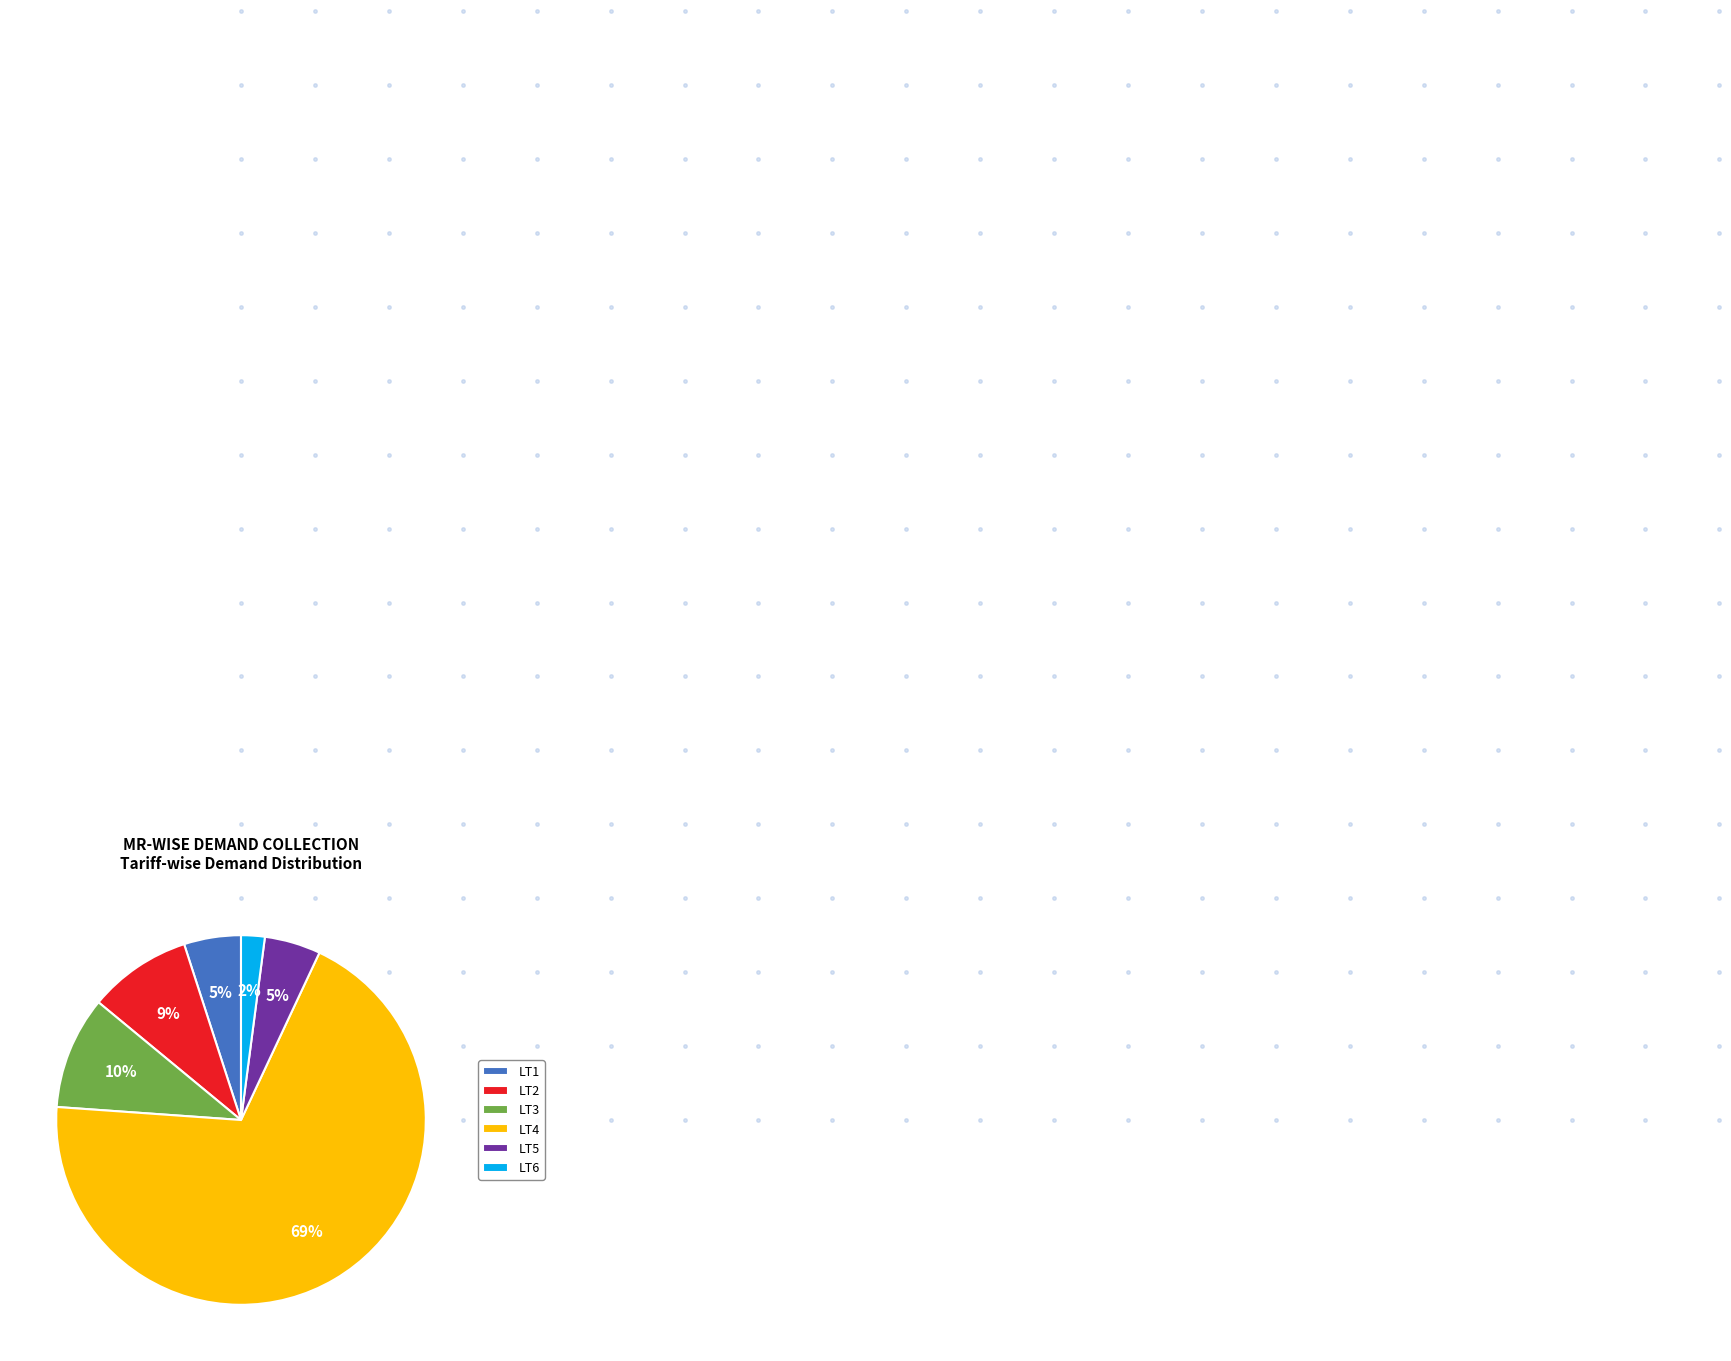

True or false: LT3 accounts for 3% of the total.

False